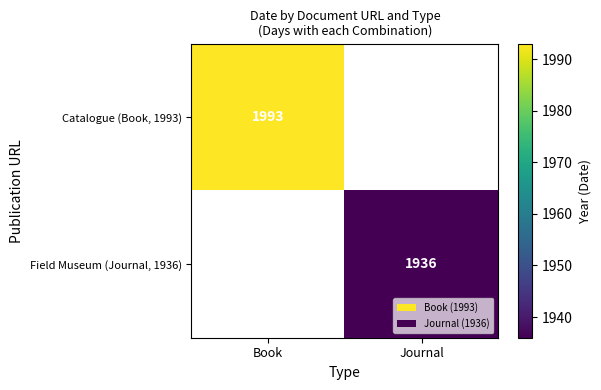

Between Journal and Book, which is larger?

Book